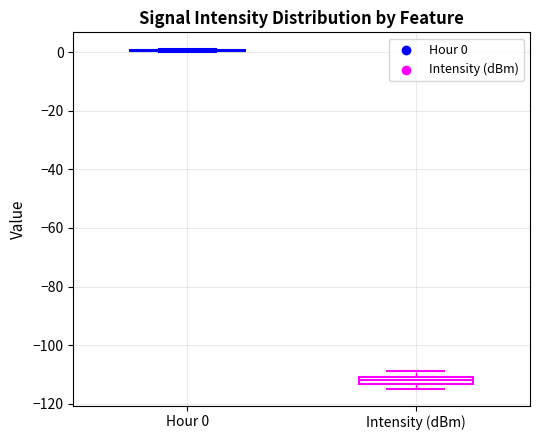

Where is the lower edge of the box for Intensity (dBm) on the y-axis? The values are not printed on the chart, so give them approximately, as read against the axis.

-114